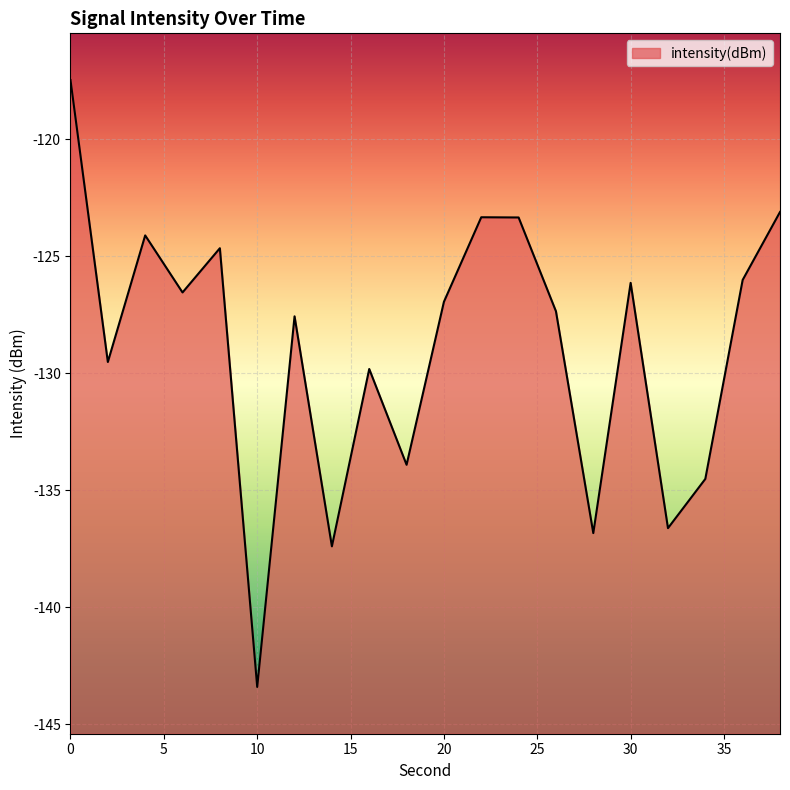

Reading right to left, what are all the values shown in this chart?

-123.1	-126.0	-134.5	-136.6	-126.1	-136.8	-127.3	-123.3	-123.3	-126.9	-133.9	-129.8	-137.4	-127.6	-143.4	-124.7	-126.5	-124.1	-129.5	-117.5